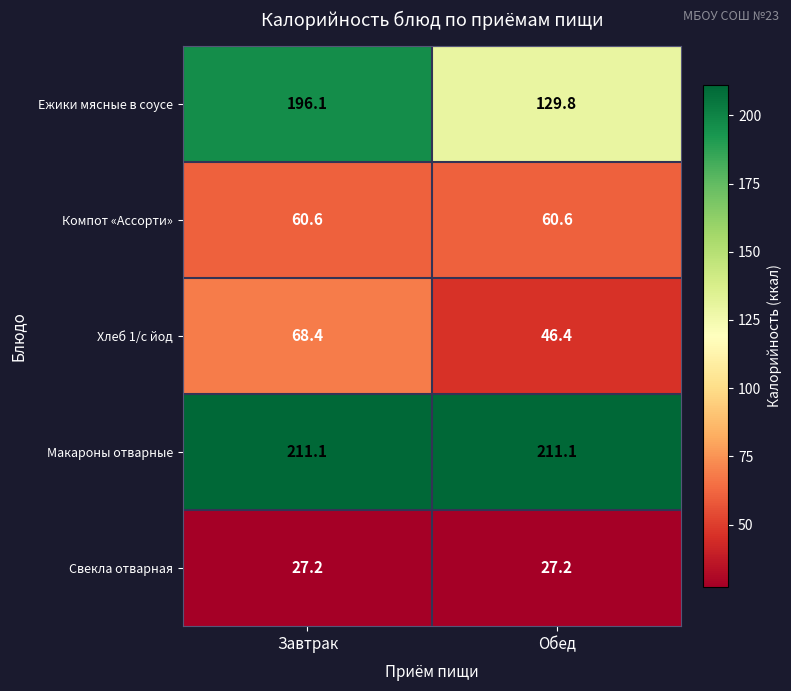

What value does the Ежики мясные в соусе series have at Обед?

129.8